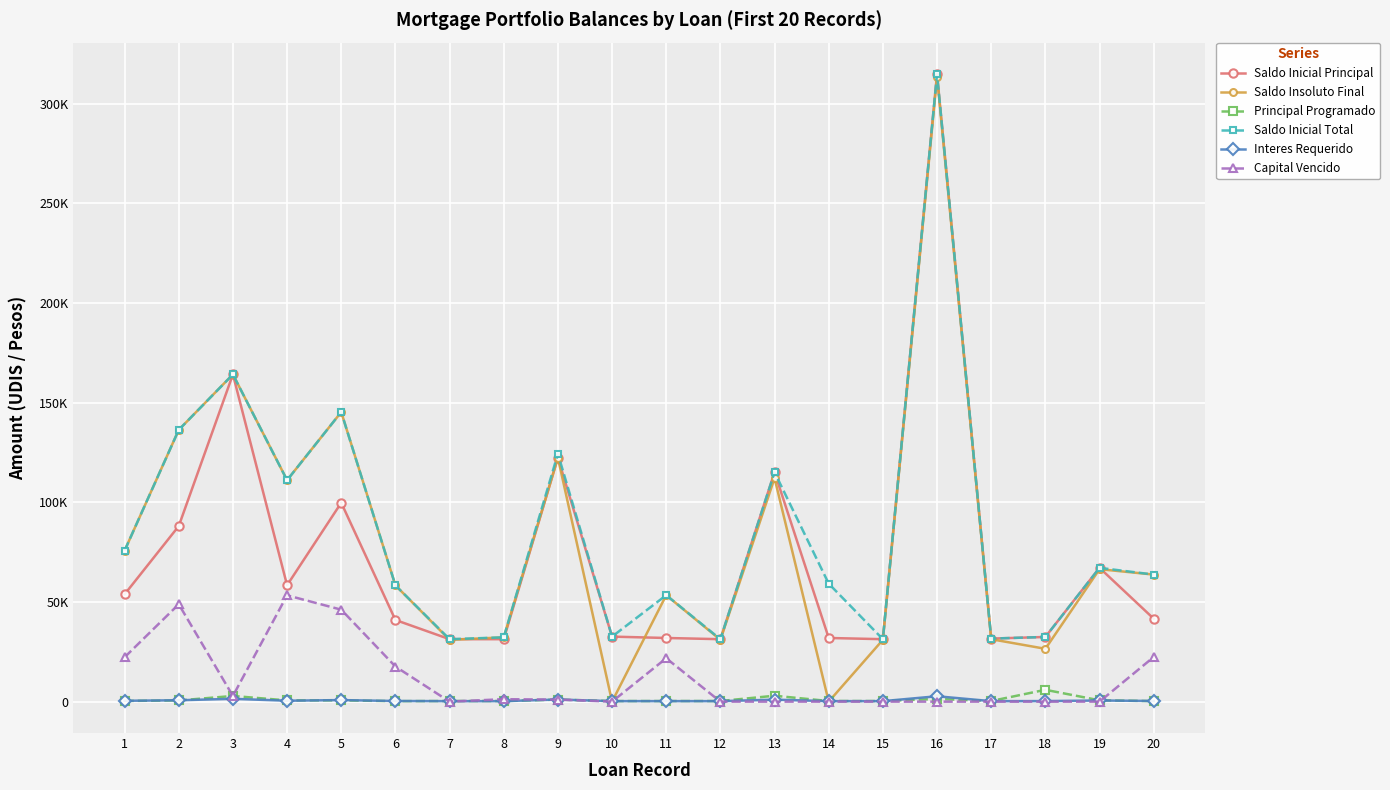

Which series changed the most between 10 and 20?

Saldo Insoluto Final